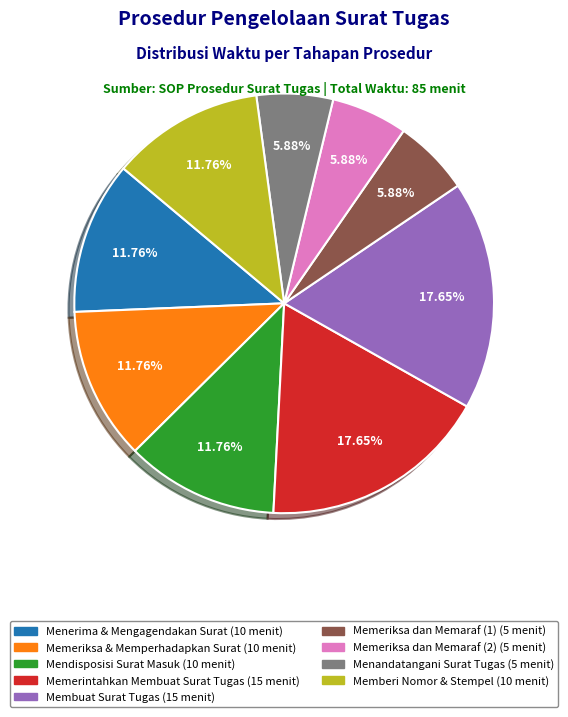

Combined, do Membuat Surat Tugas and Menerima & Mengagendakan Surat account for over 50%?

No